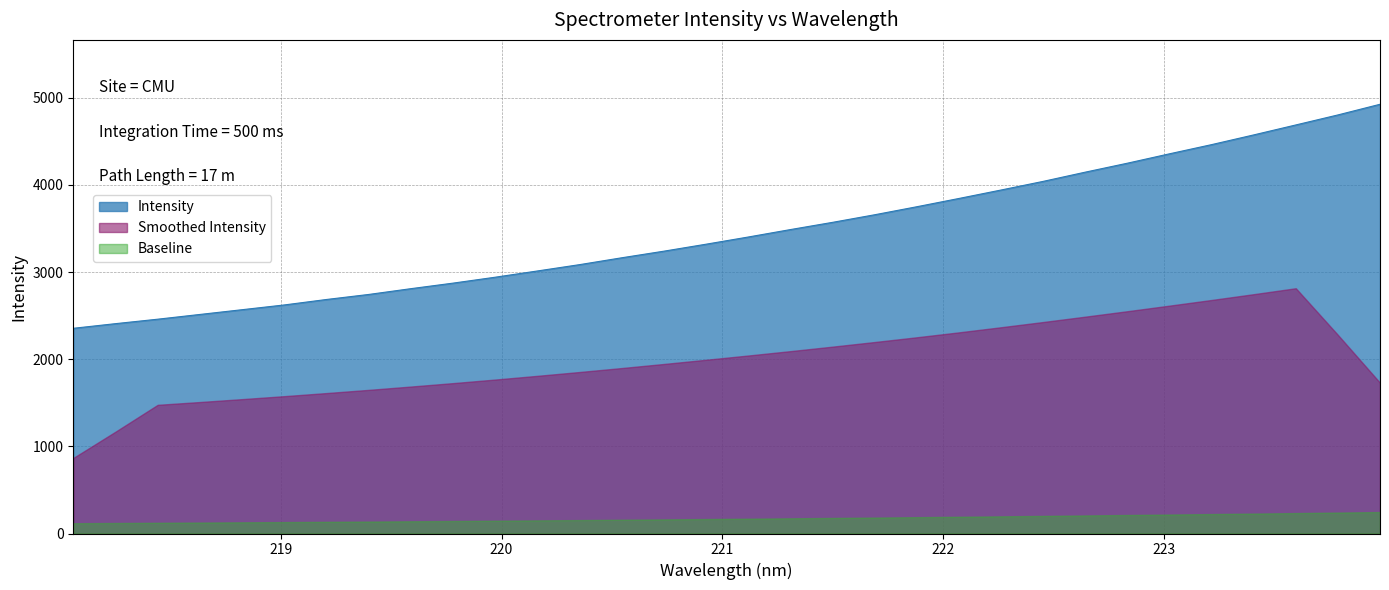

Reading left to right, extract all data points from this chart.

2354.2	2407.5	2458.7	2513.1	2567.6	2622.2	2684.8	2742.5	2808.8	2872.4	2940.3	3011.9	3084.5	3163.3	3239.0	3318.9	3401.3	3486.7	3569.6	3656.6	3748.7	3843.6	3940.6	4039.7	4145.6	4248.3	4356.1	4461.5	4572.9	4687.1	4802.1	4924.4